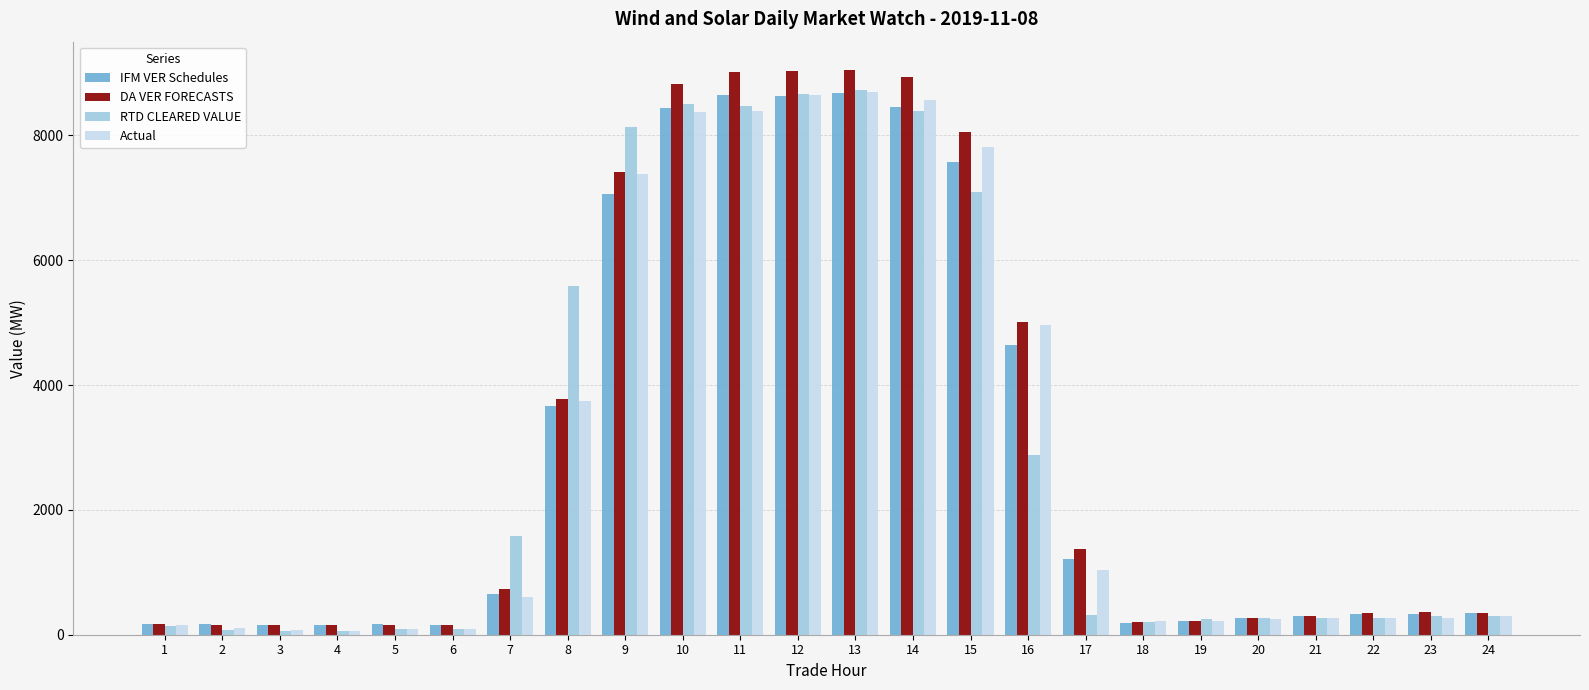

The value of DA VER FORECASTS at 11 is 9014.7. True or false?

True